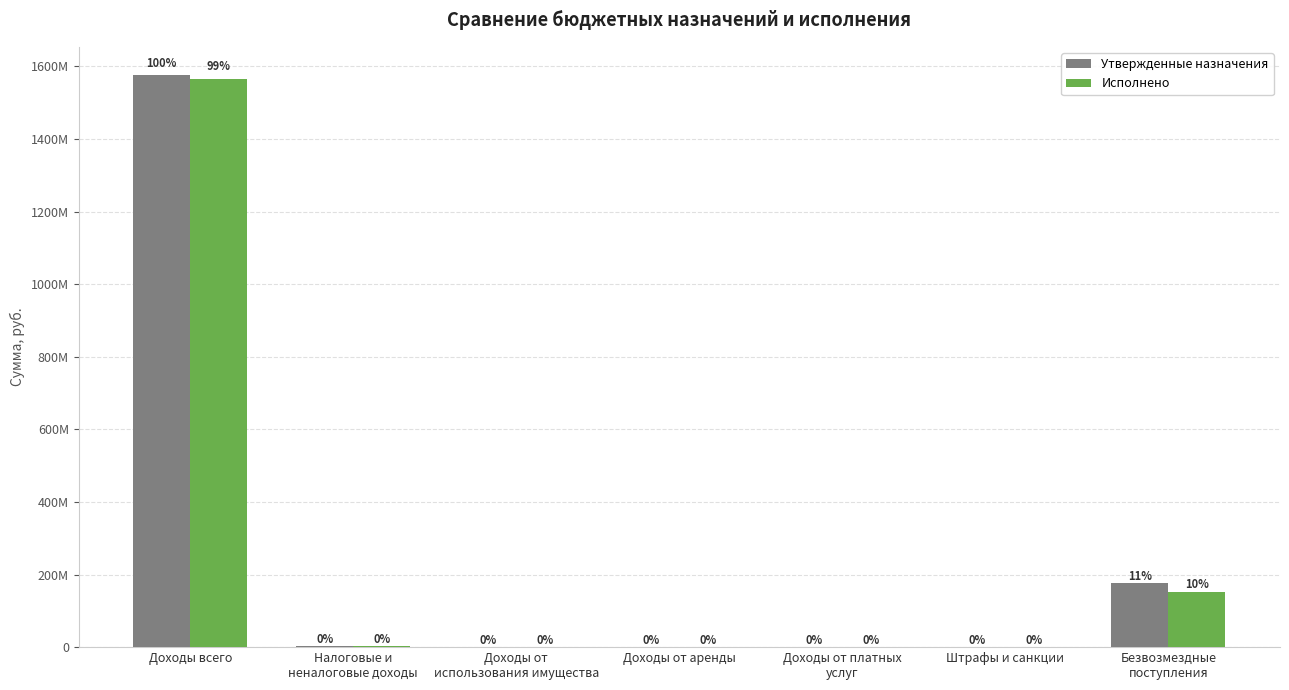

True or false: Утвержденные назначения has a value of 42000.0 at Доходы от платных
услуг.

True